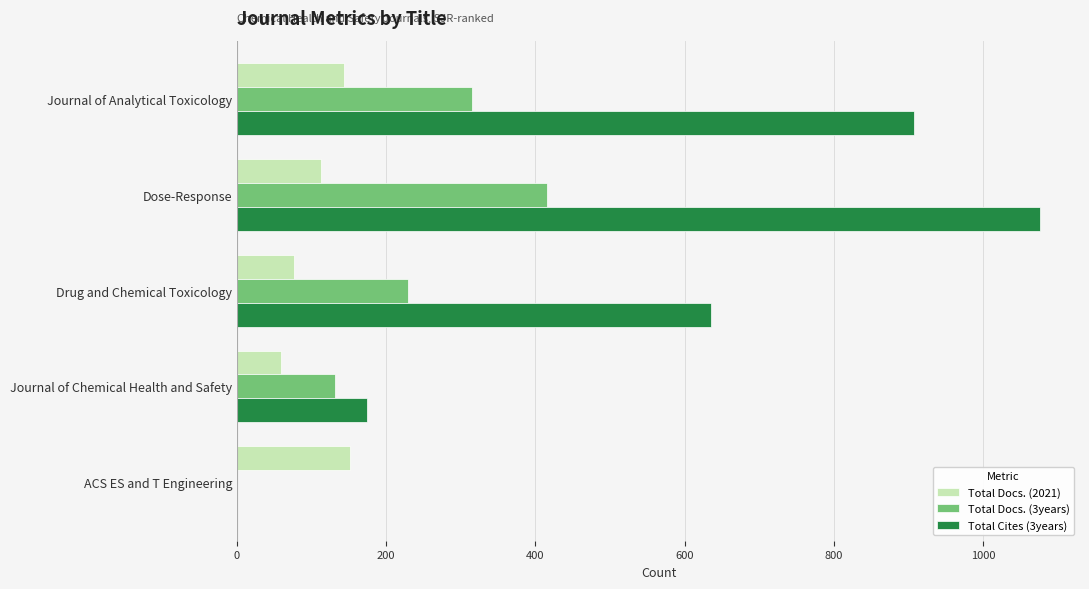

At which category is the sum across all series the highest?

Dose-Response